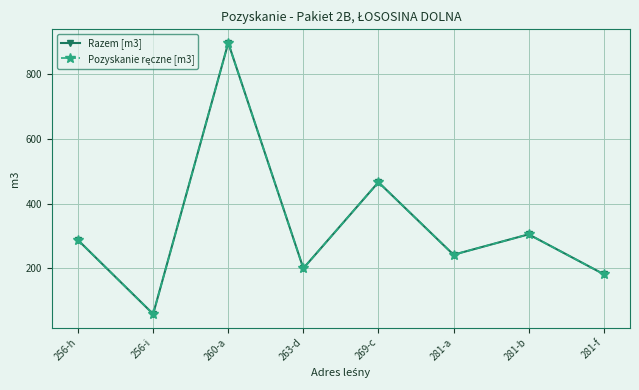

True or false: Razem [m3] and Pozyskanie ręczne [m3] cross at least once.

False